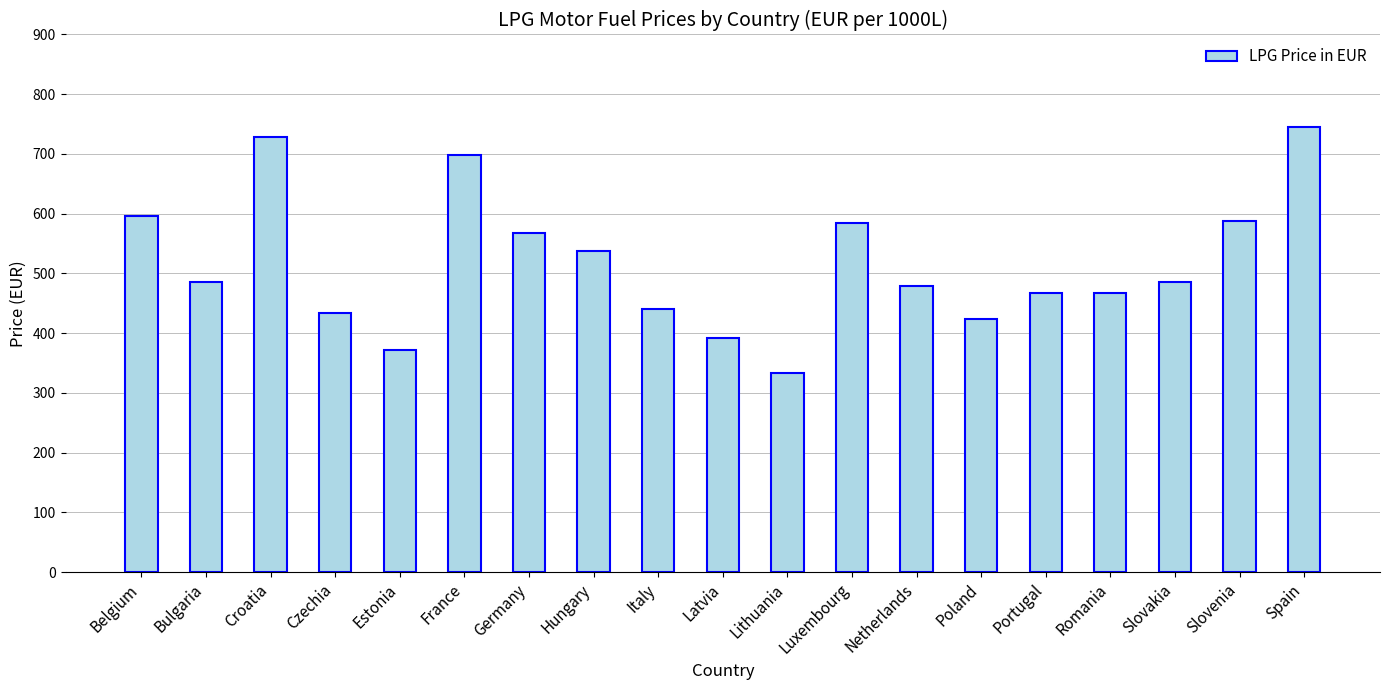

Which category has the lowest value across all series?

Lithuania